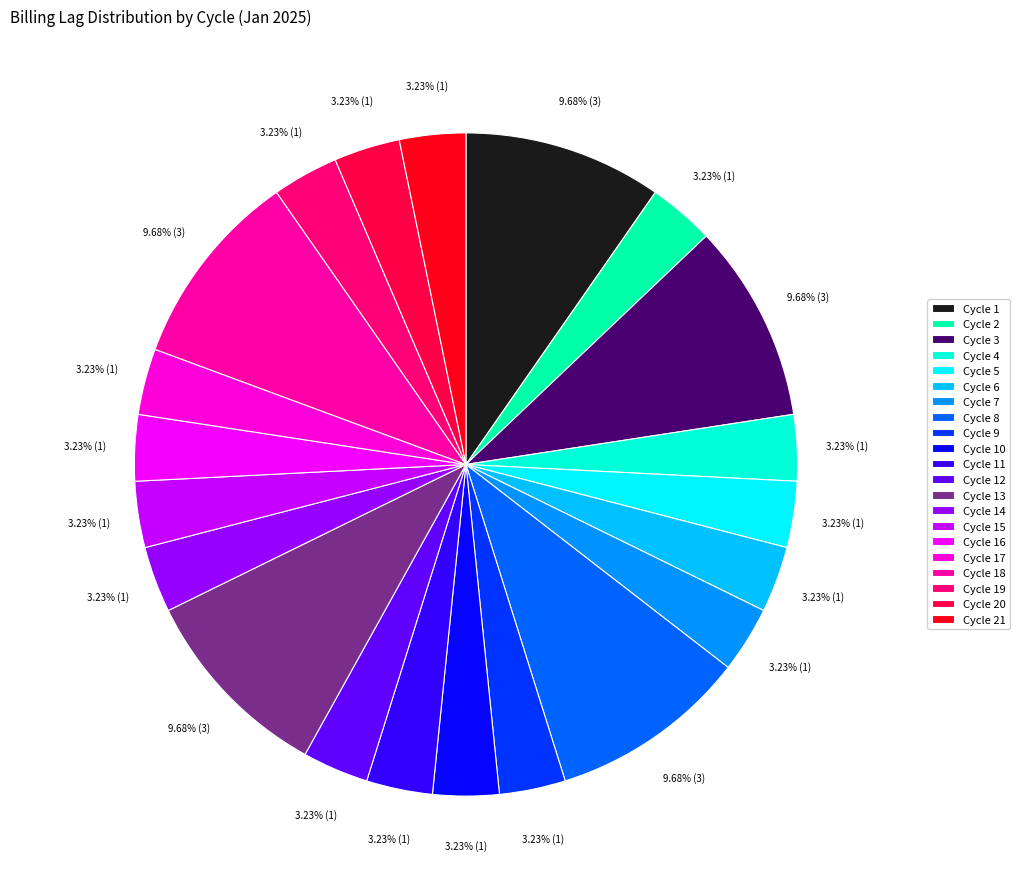

How many slices are in this pie chart?

21